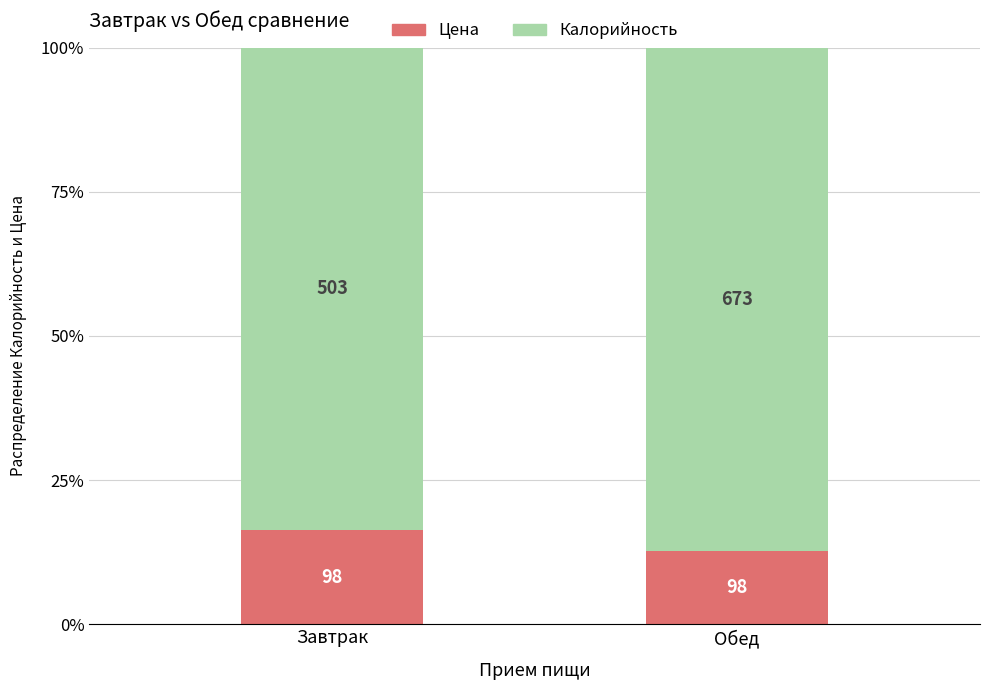

What is the label of the 2nd bar from the left?

Обед